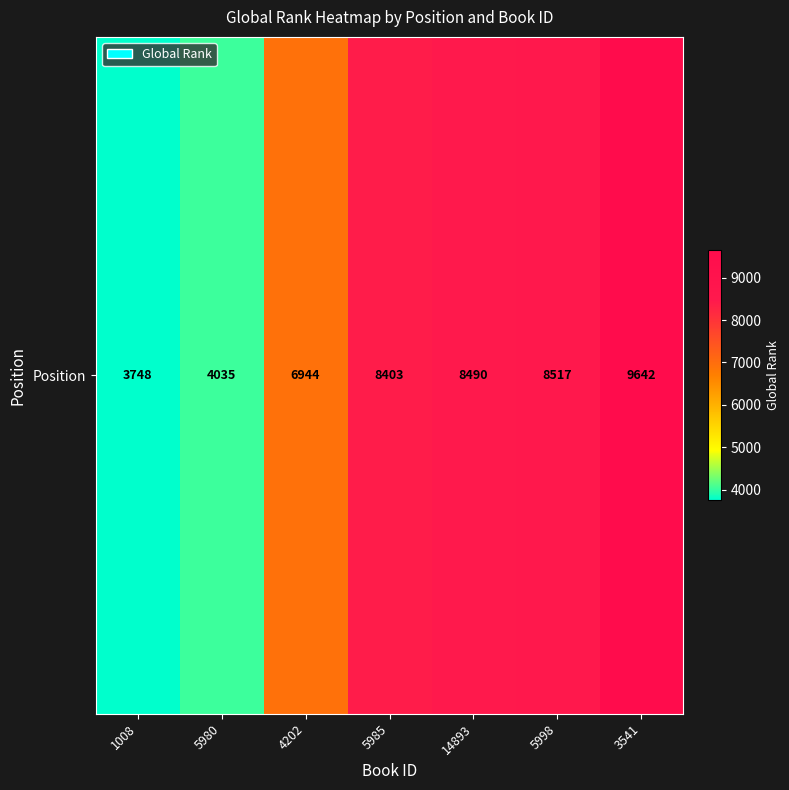

How many values are below 8403?

3